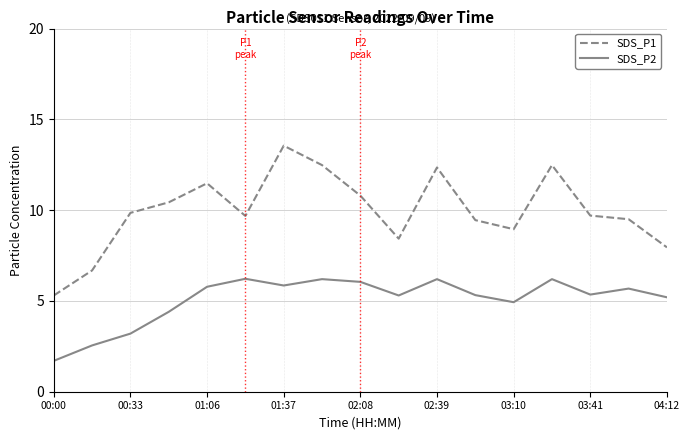

What is the minimum value shown in the chart?

1.7